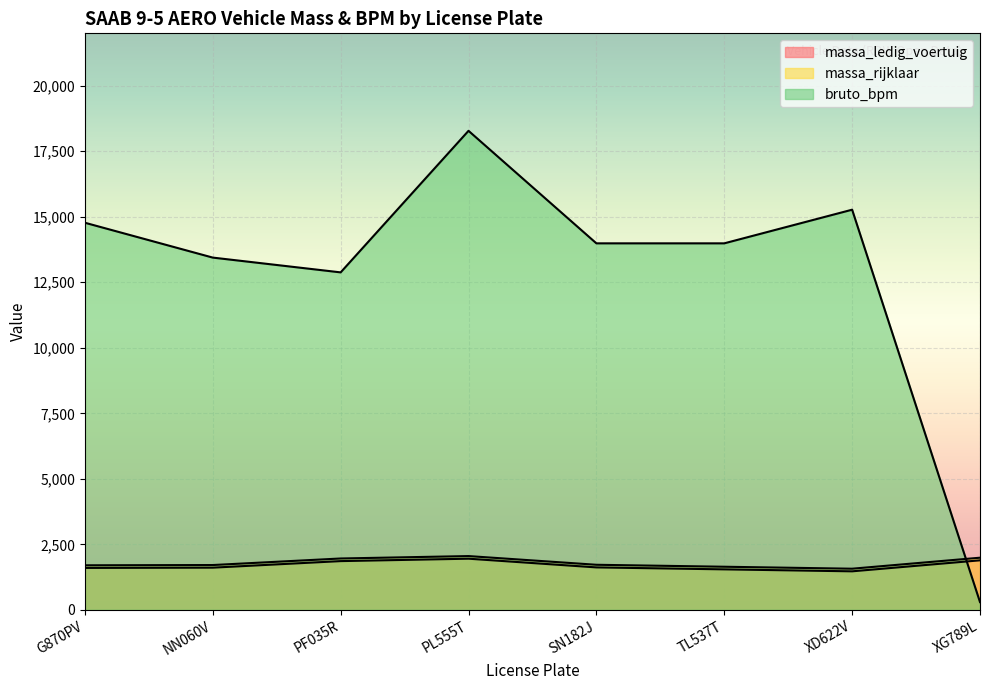

The massa_ledig_voertuig series shows 2477 at PF035R. True or false?

False